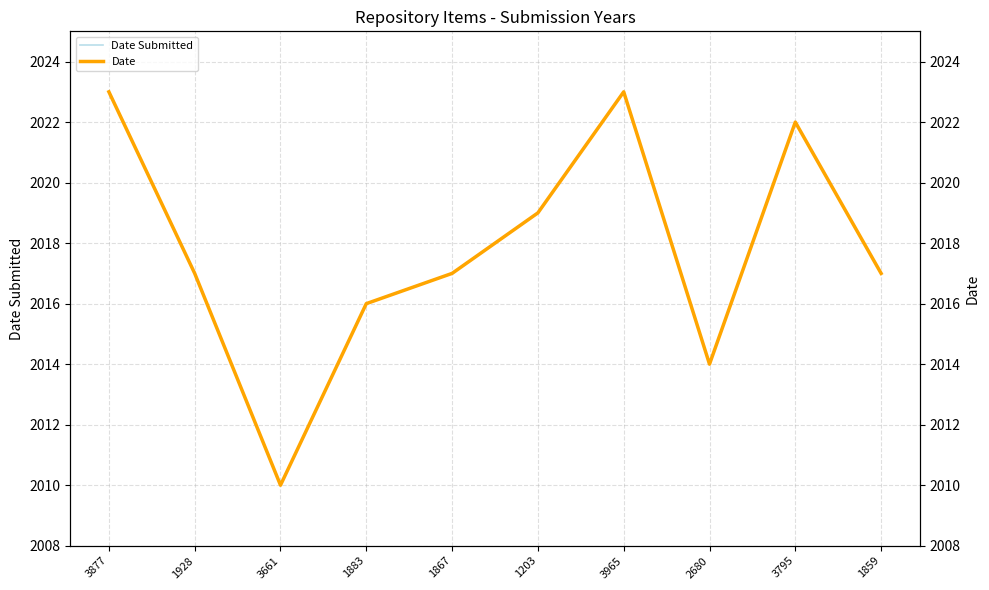

The Date series shows 2017 at 1928. True or false?

True